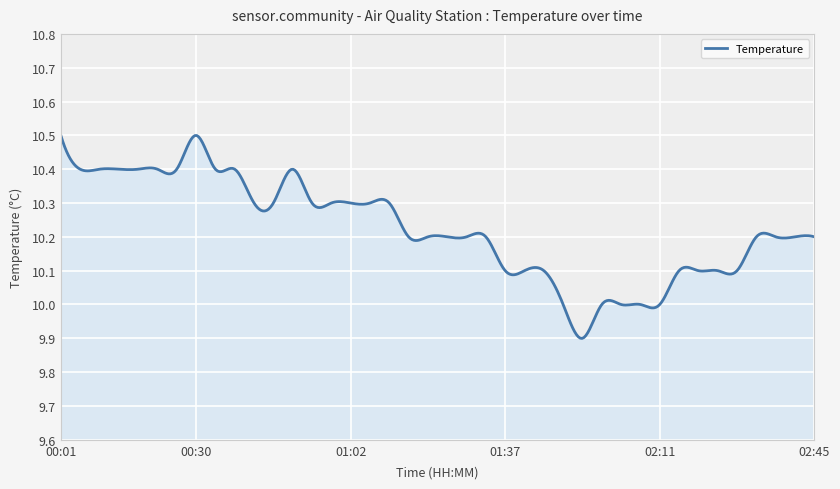

What is the difference between the maximum and minimum values?

0.6